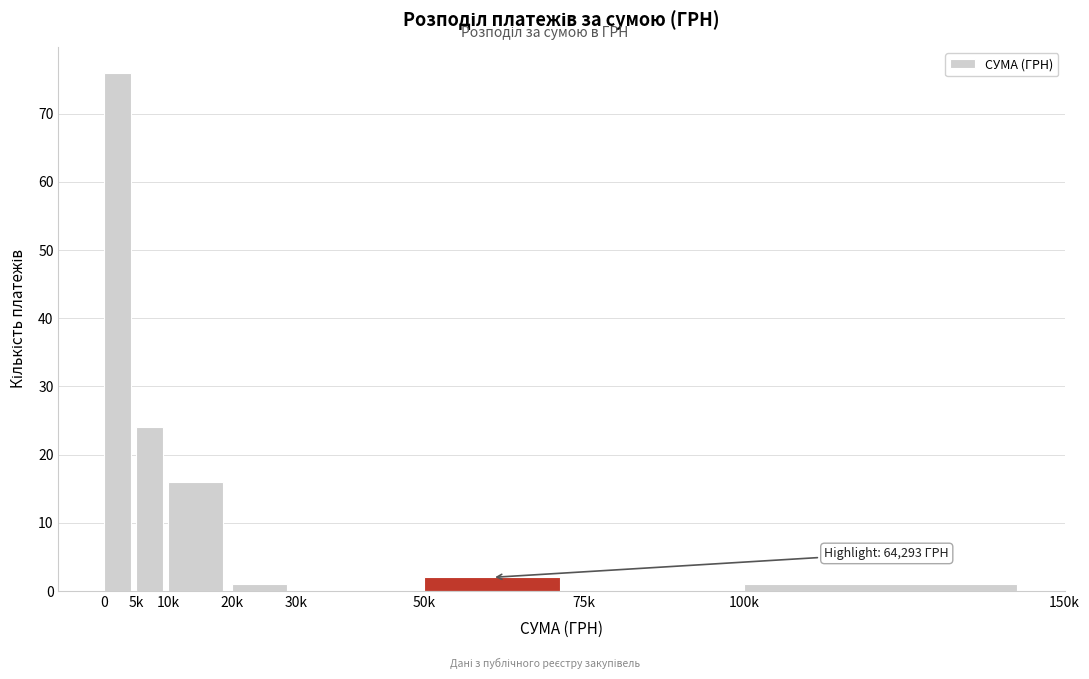

Reading left to right, transcribe all the data shown in this chart.

0=76	5k=24	10k=16	20k=1	30k=0	50k=2	75k=0	100k=1